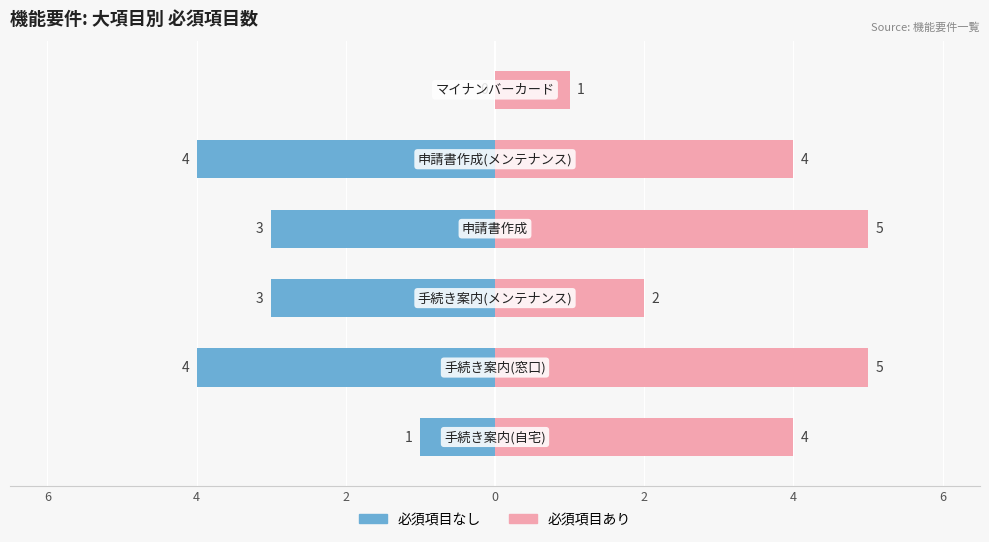

Rank the series at 0 from highest to lowest value.

必須項目あり, 必須項目なし